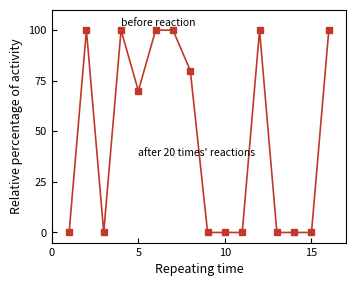

What is the greatest value displayed?

100